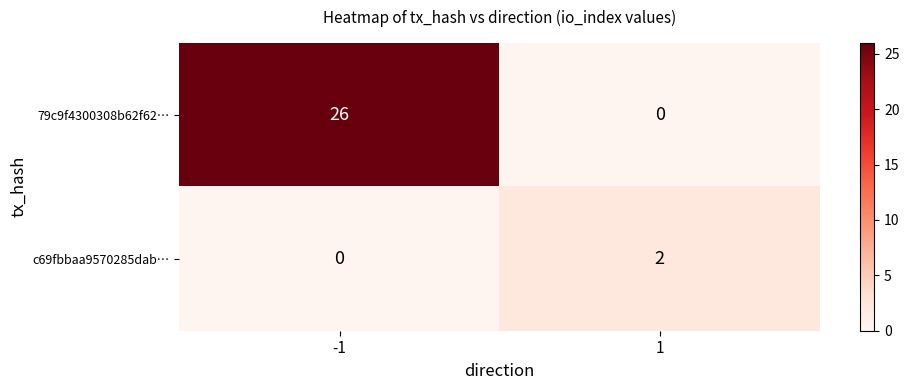

What is the total value across all series at 1?

2